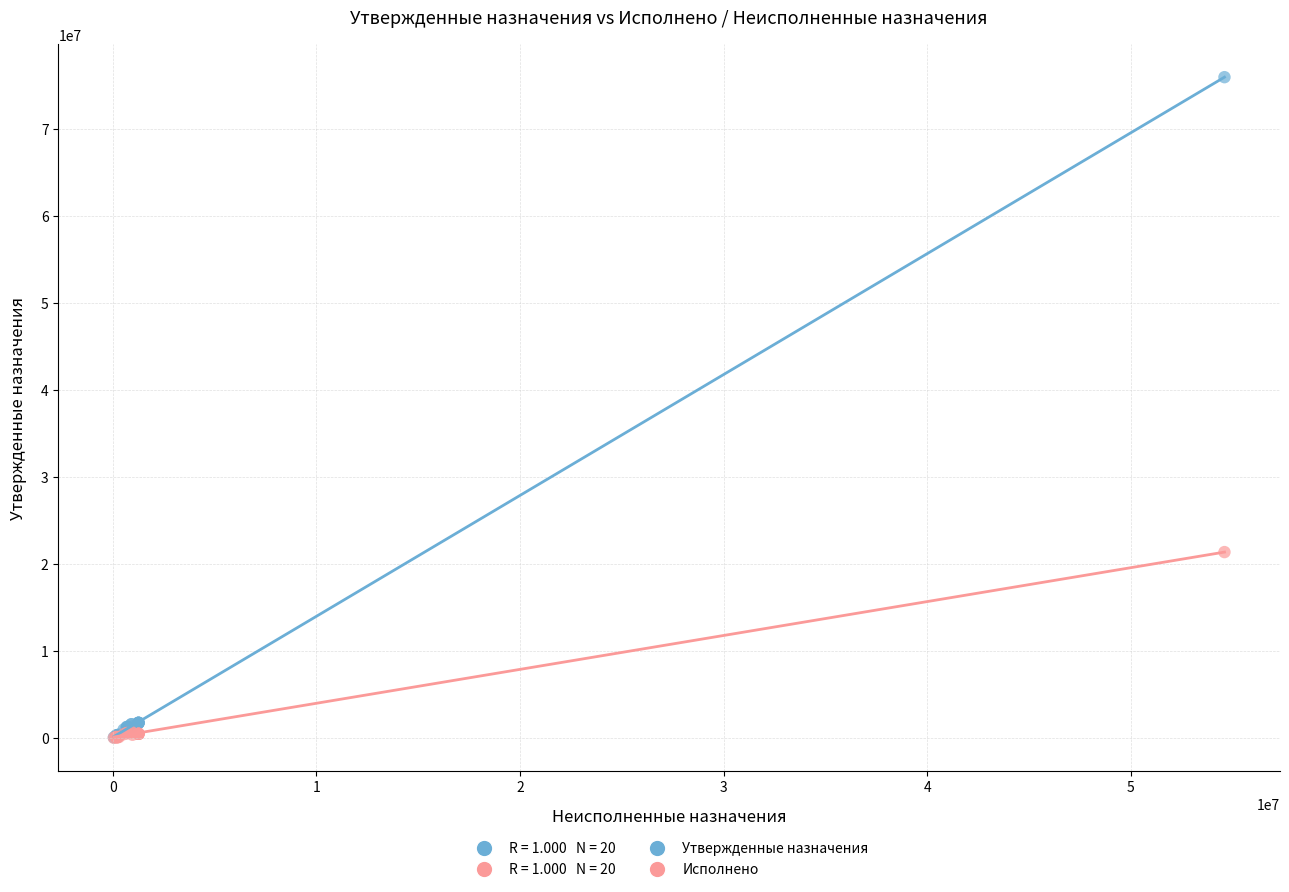

In the Утвержденные назначения series, what Y value is closest to 38024323?

1748703.0